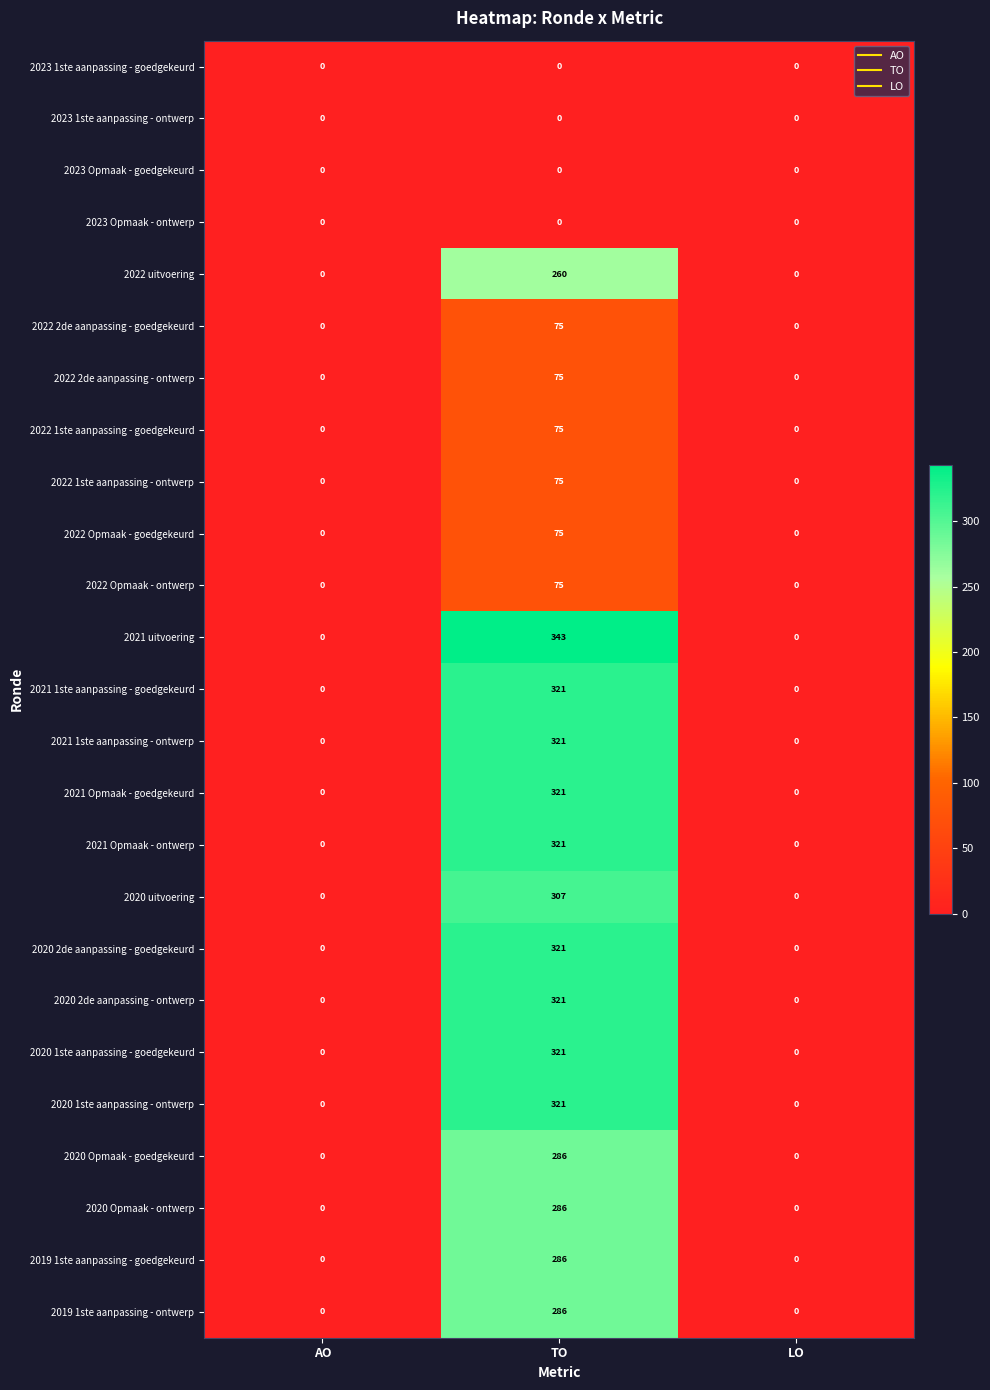

What is the difference between the highest and lowest values at TO?

343